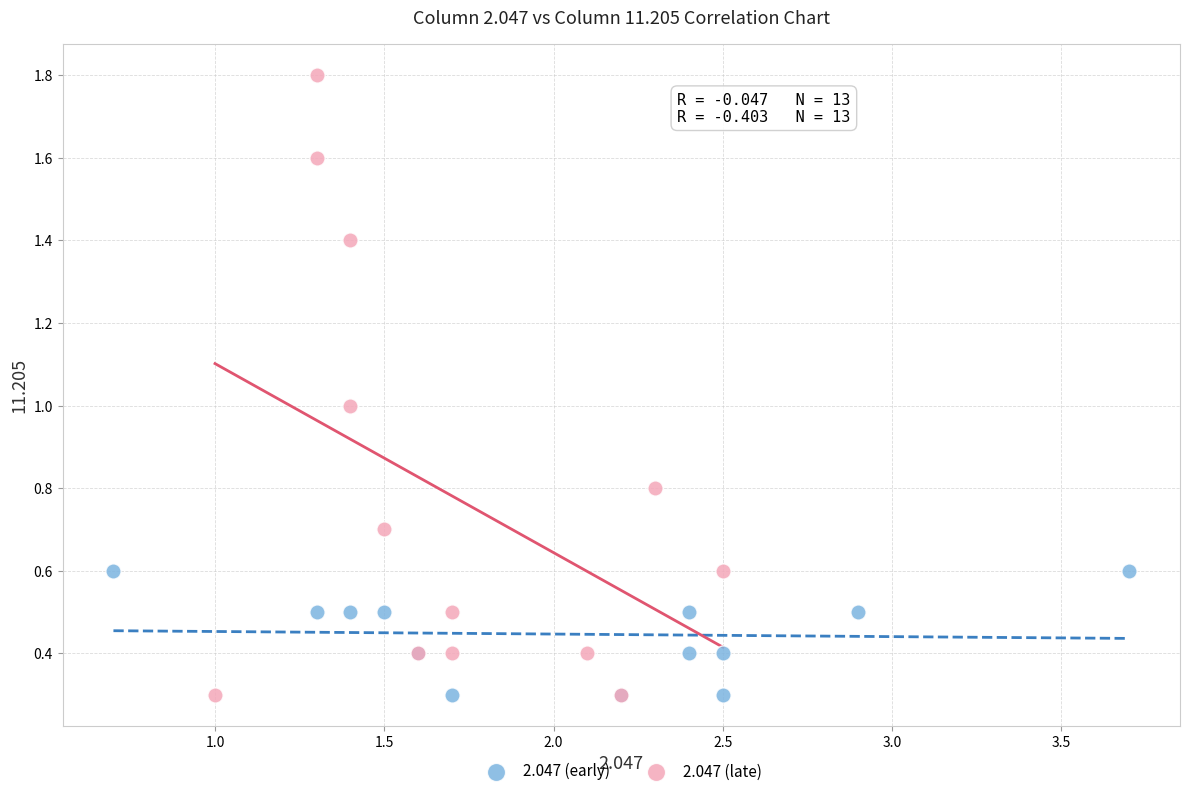

Which series has the widest spread of Y values?

2.047 (late)